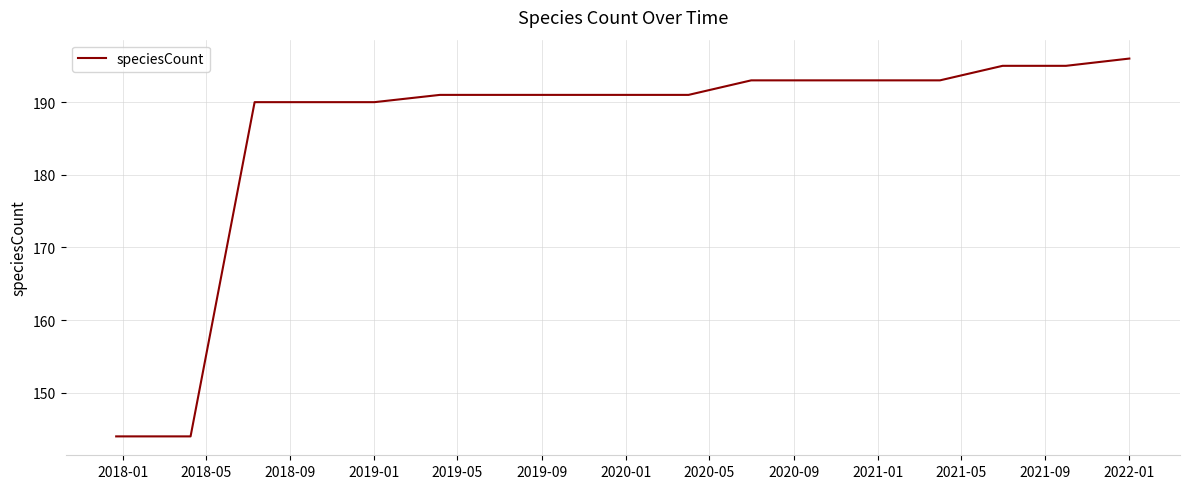

What is the minimum value shown in the chart?

144